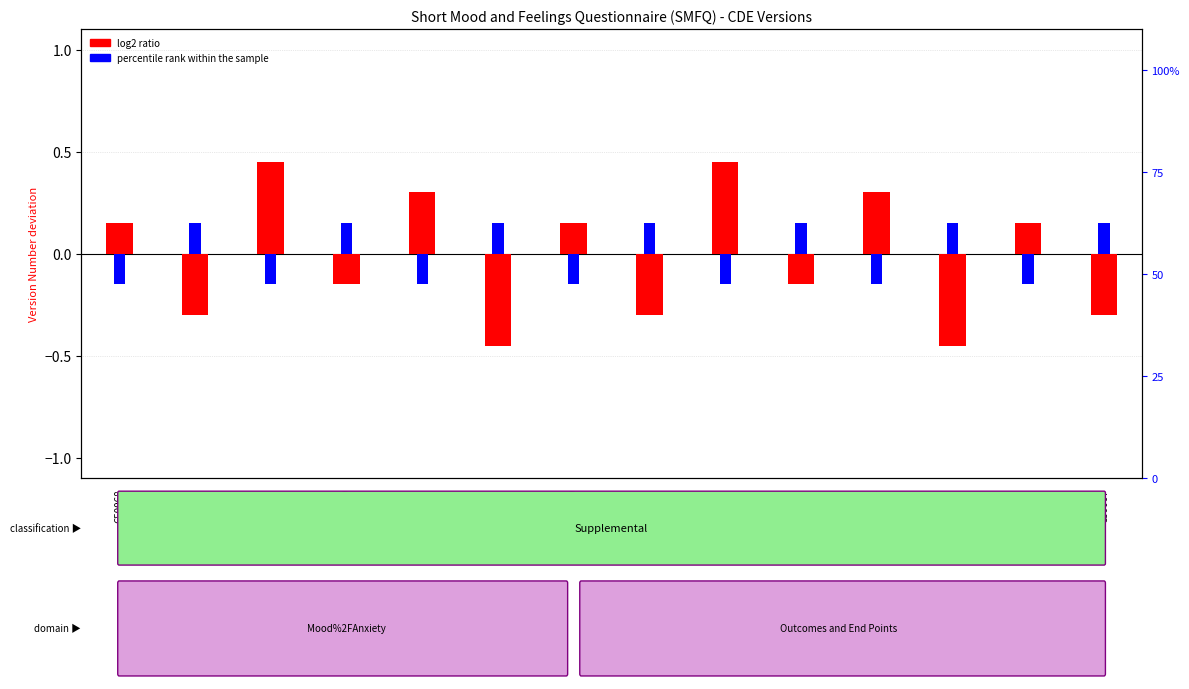

What is the total value across all series at C50070?

0.1